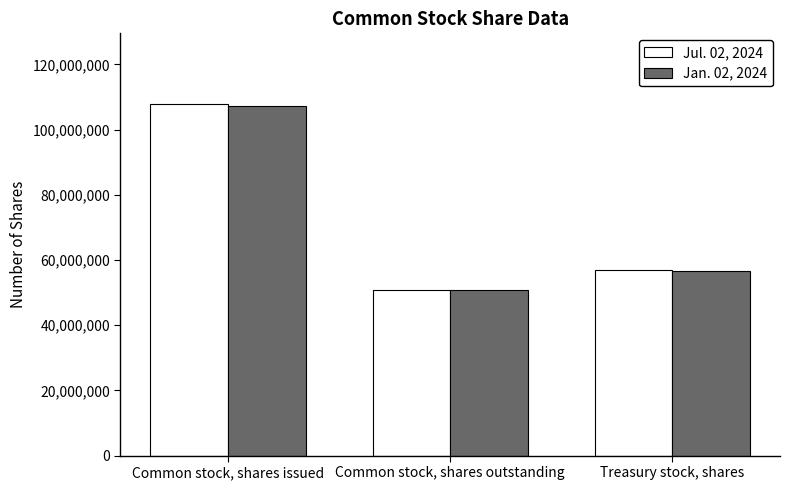

What is the difference between the Jul. 02, 2024 values at Common stock, shares issued and Treasury stock, shares?

50902796